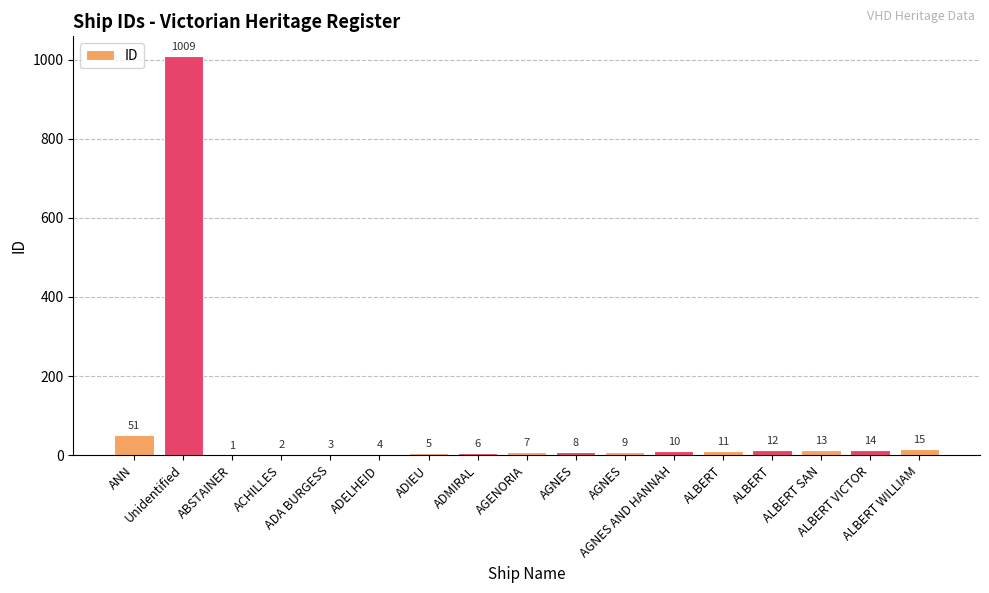

Count the number of categories in the chart.

17